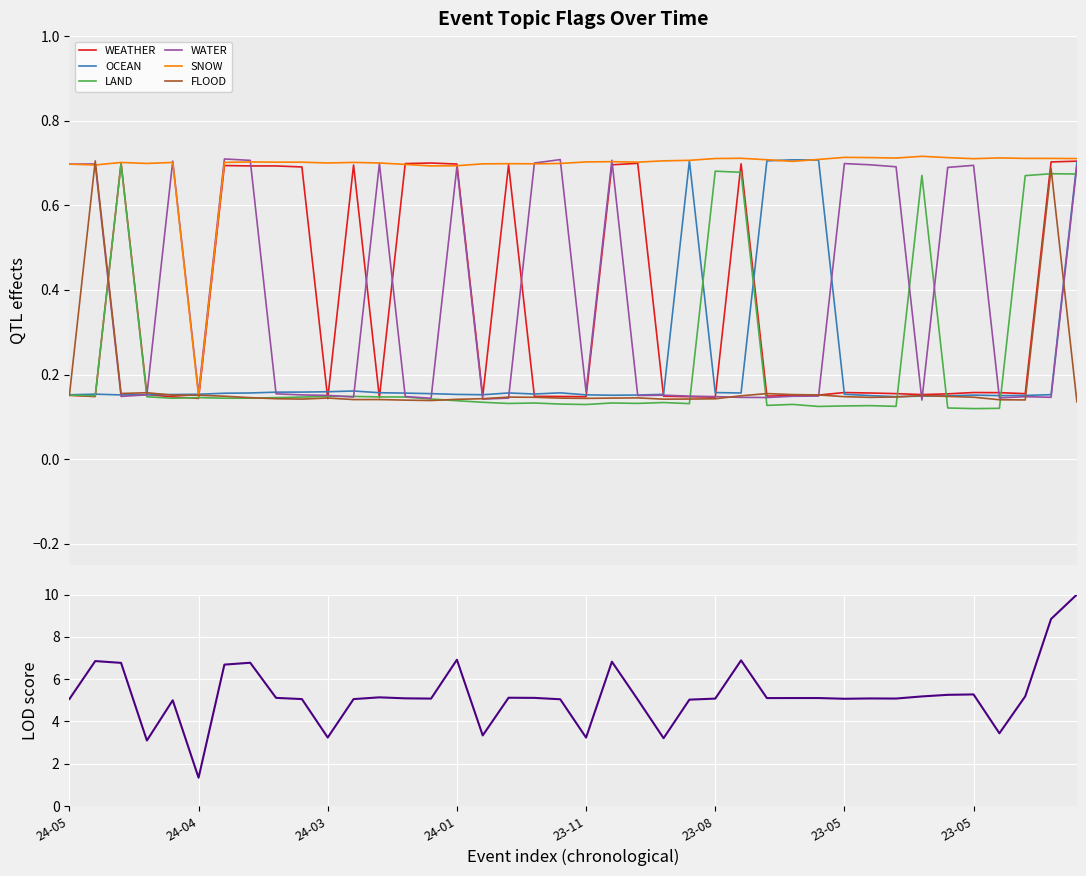

What is the sum of the SNOW values at 2023-06-22 and 2024-05-03?

1.4